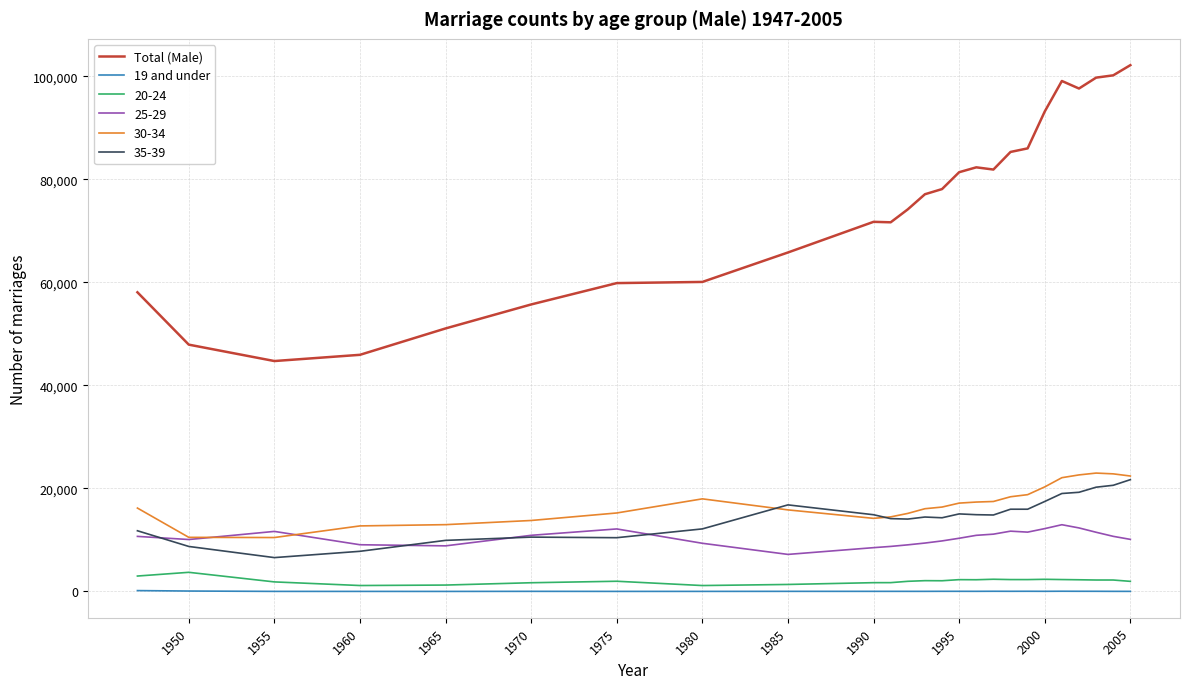

Which series has the largest range (max minus min)?

Total (Male)